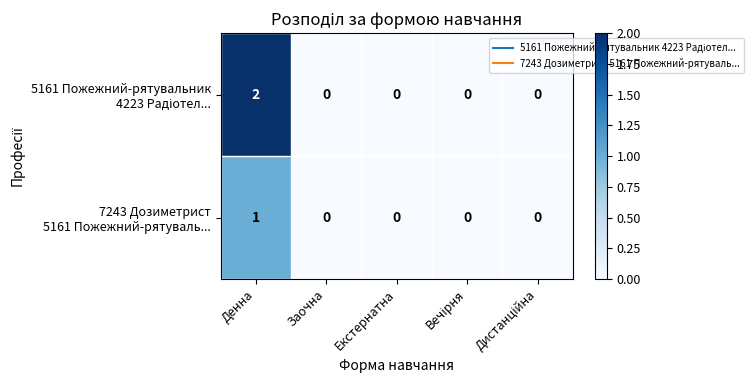

How many data points does each series have?

5